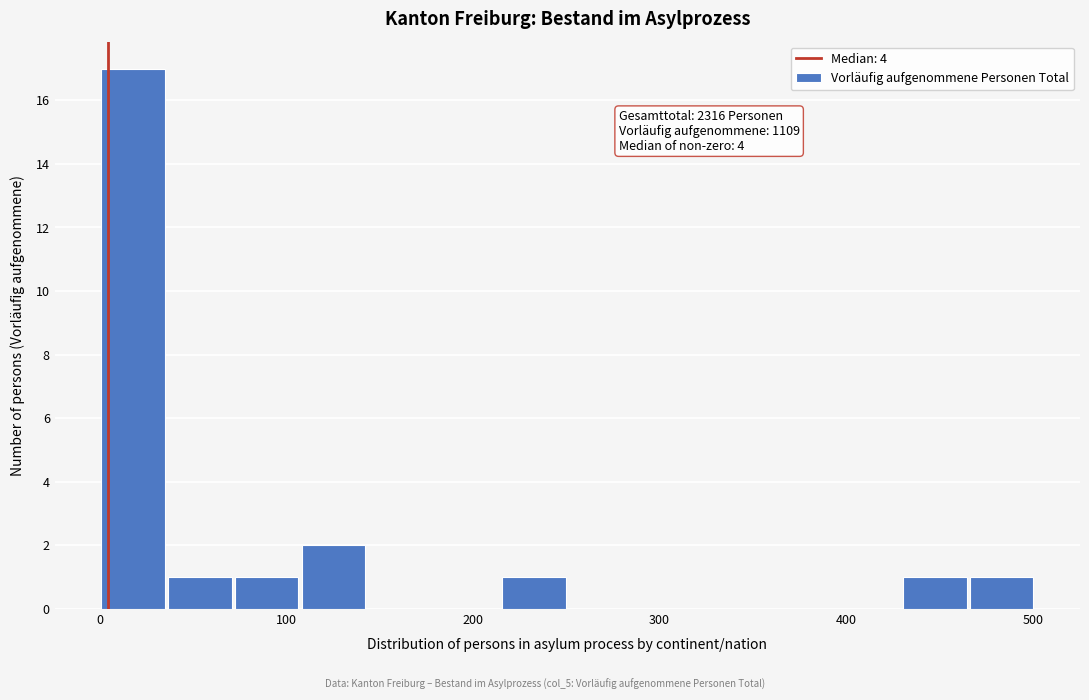

Around what value on the x-axis is the tallest bar? Give the approximate position of its centre, as read against the axis.

20